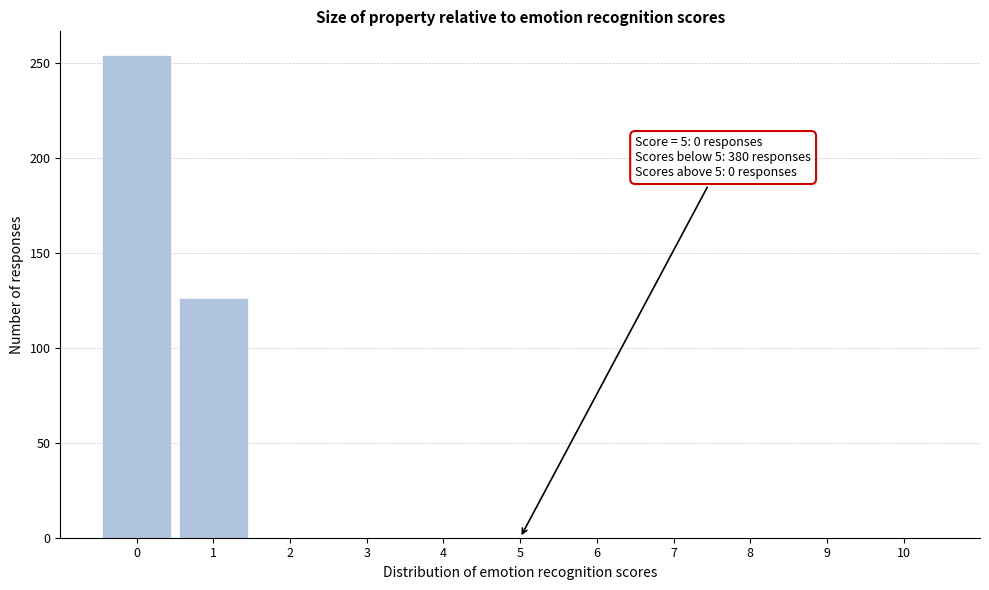

Over which range of the x-axis is the bar tallest?

-0.5 to 0.5